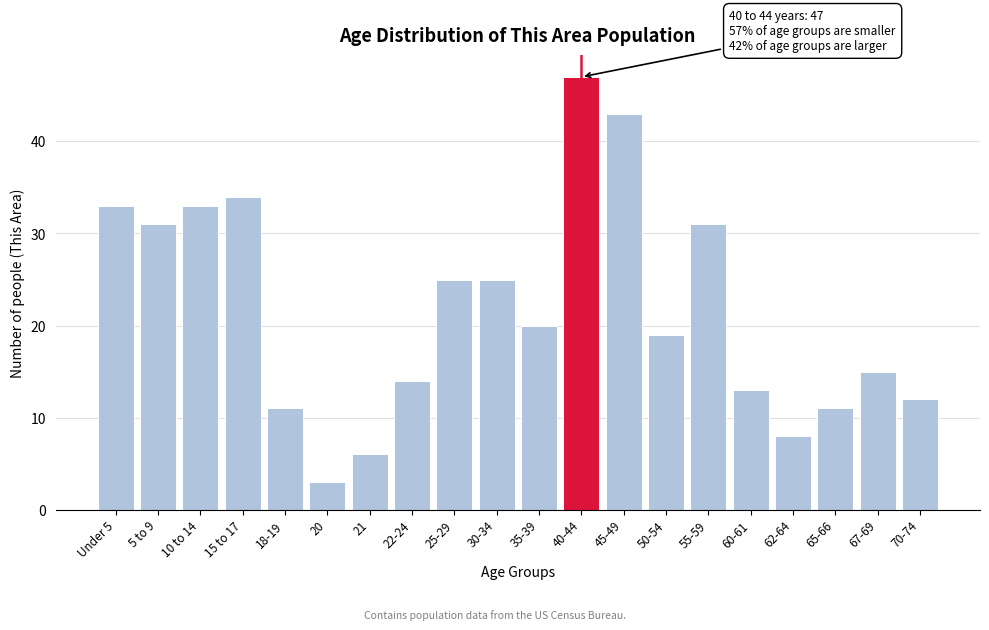

Reading right to left, extract all data points from this chart.

12	15	11	8	13	31	19	43	47	20	25	25	14	6	3	11	34	33	31	33